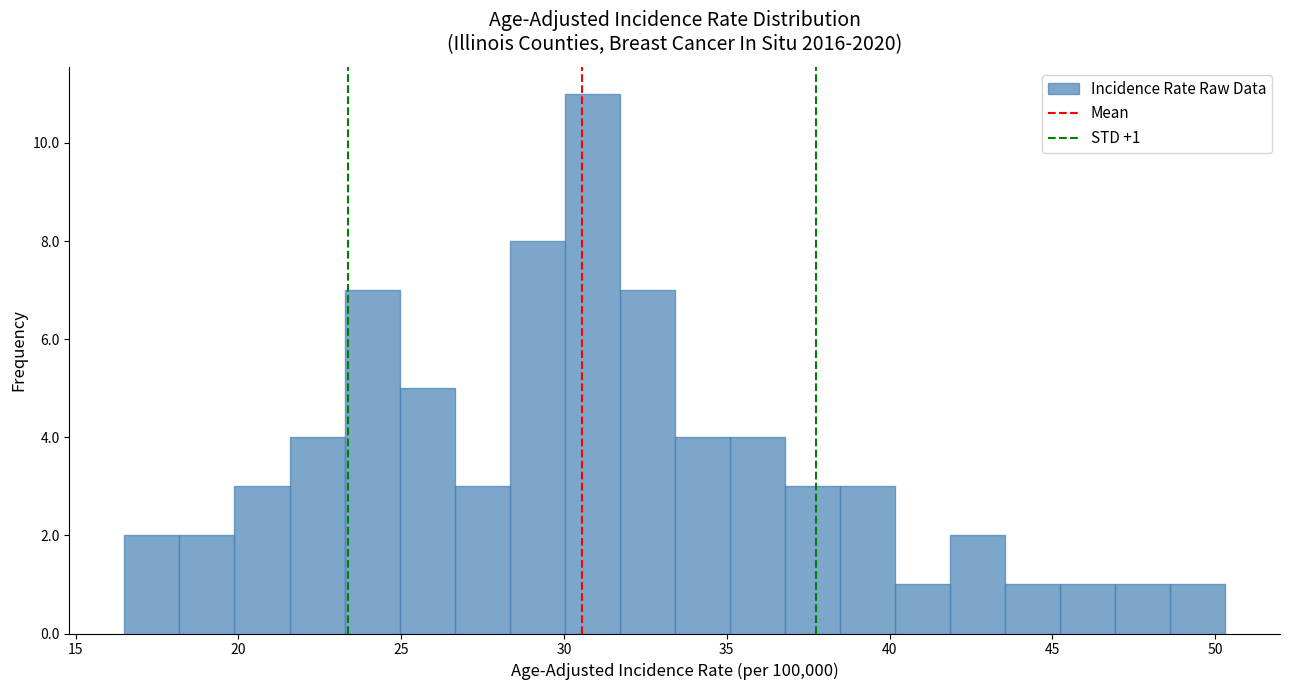

Around what value on the x-axis is the tallest bar? Give the approximate position of its centre, as read against the axis.

31.0